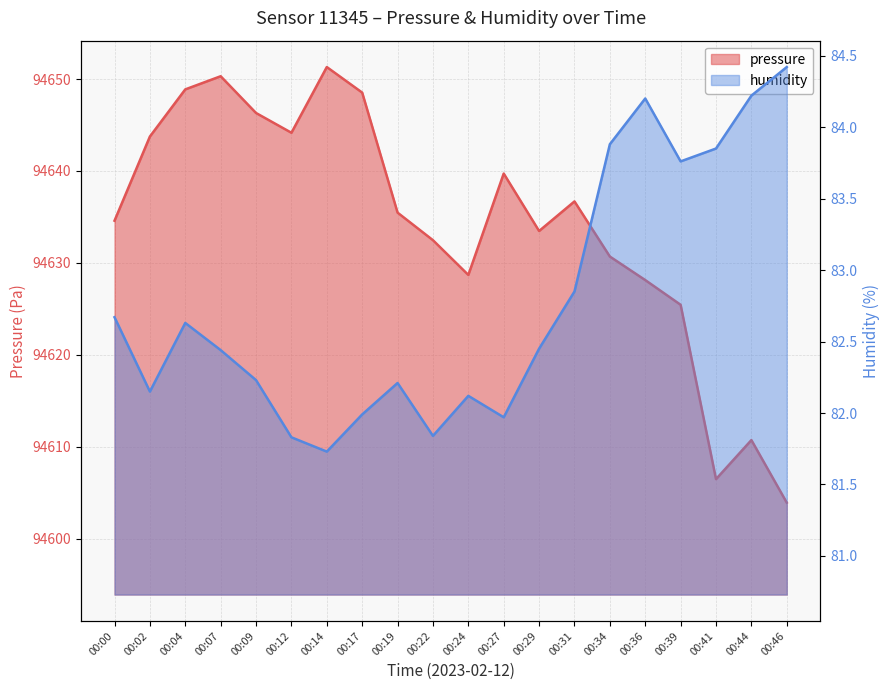

Is it true that humidity equals 83.8 at 00:39?

True